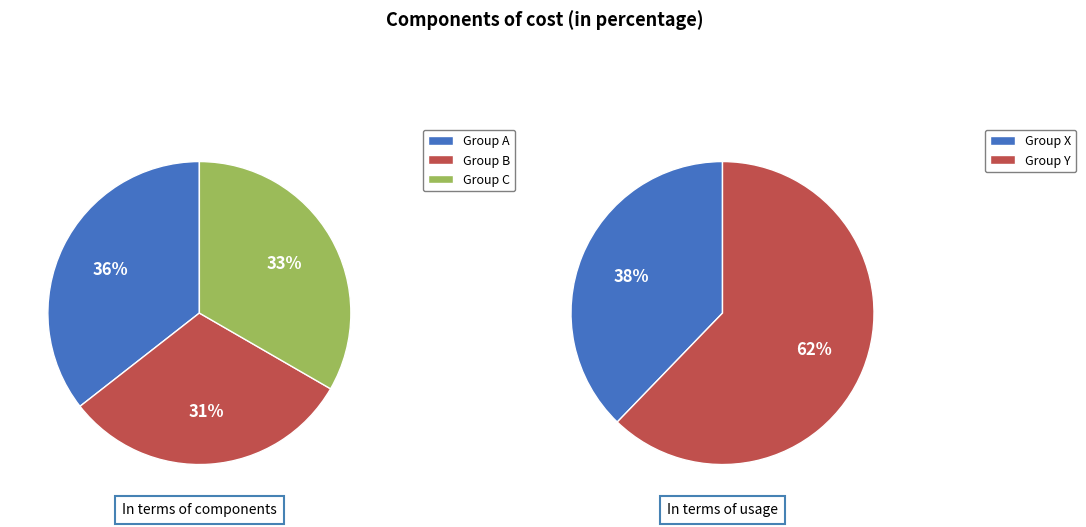

Is 2 the majority of the pie?

No